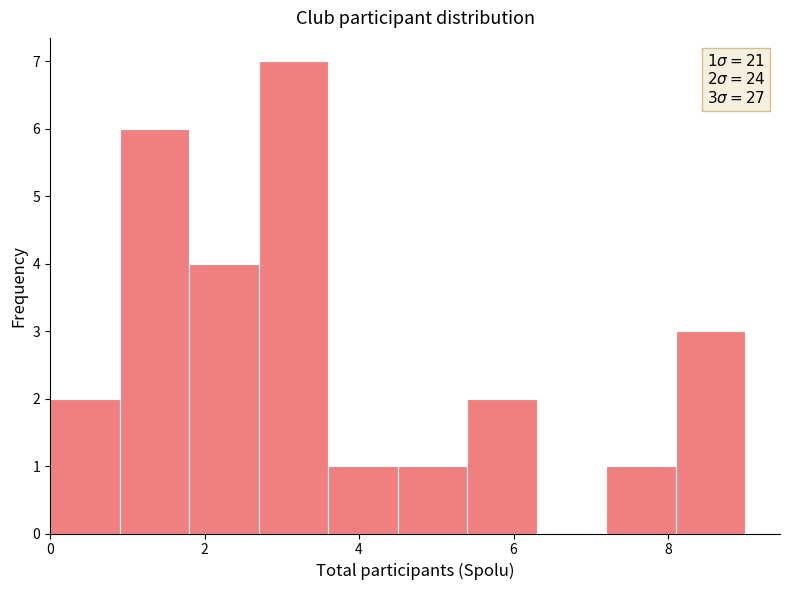

Over which range of the x-axis is the bar tallest?

2.7 to 3.6